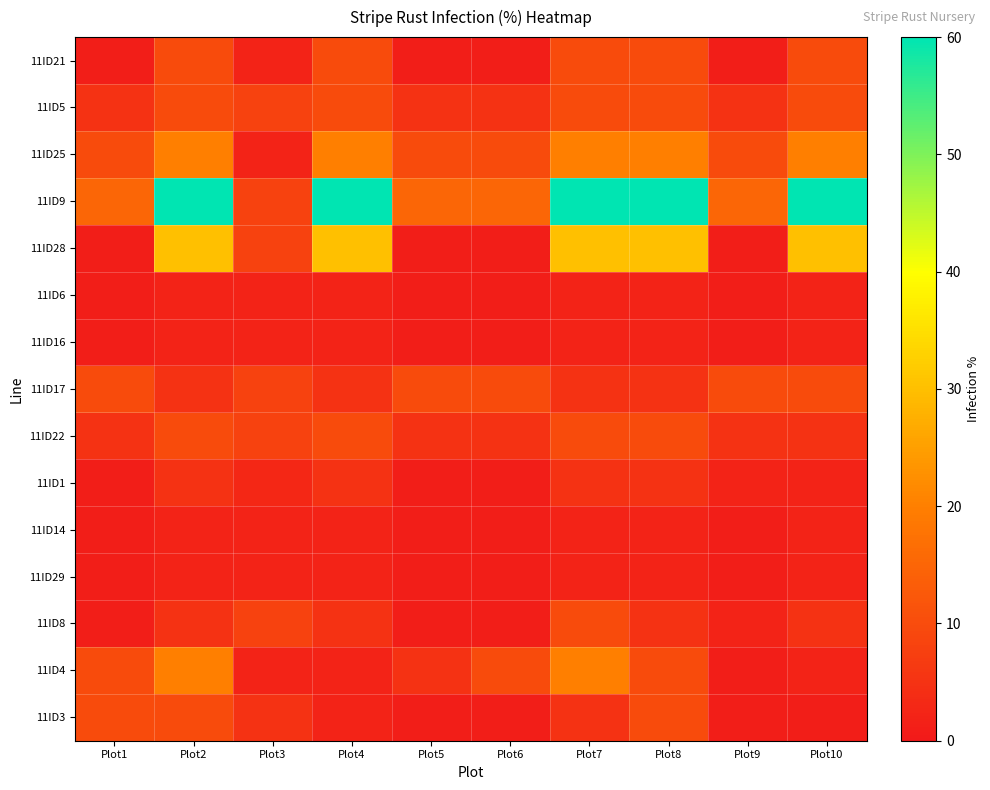

What is the total value across all series at Plot3?

70